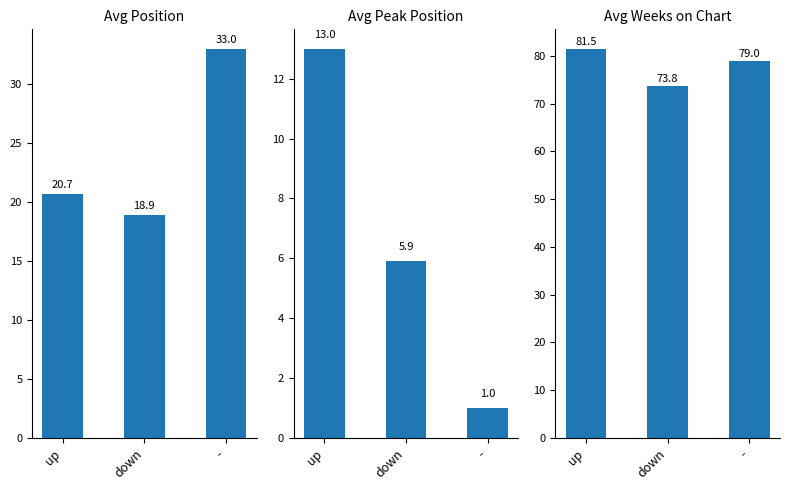

At which category is the sum across all series the highest?

up